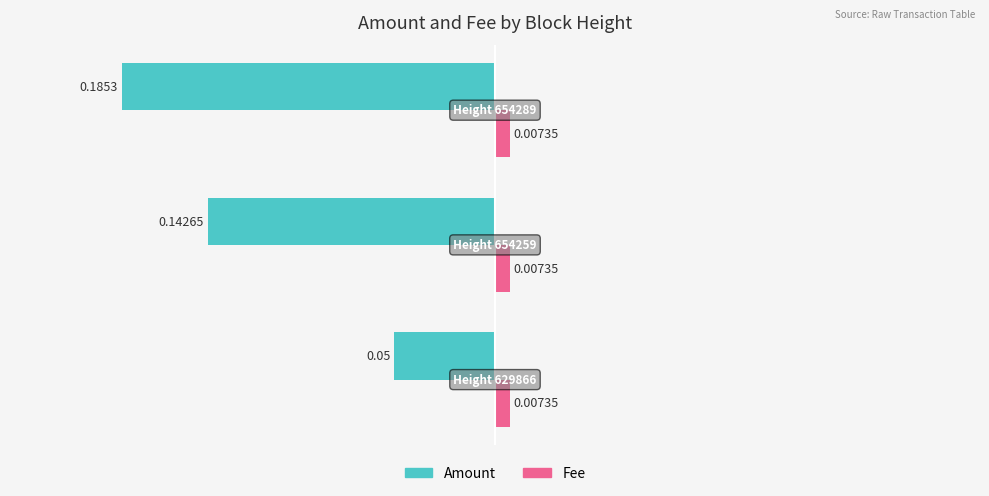

At how many categories does at least one series exceed 0?

3